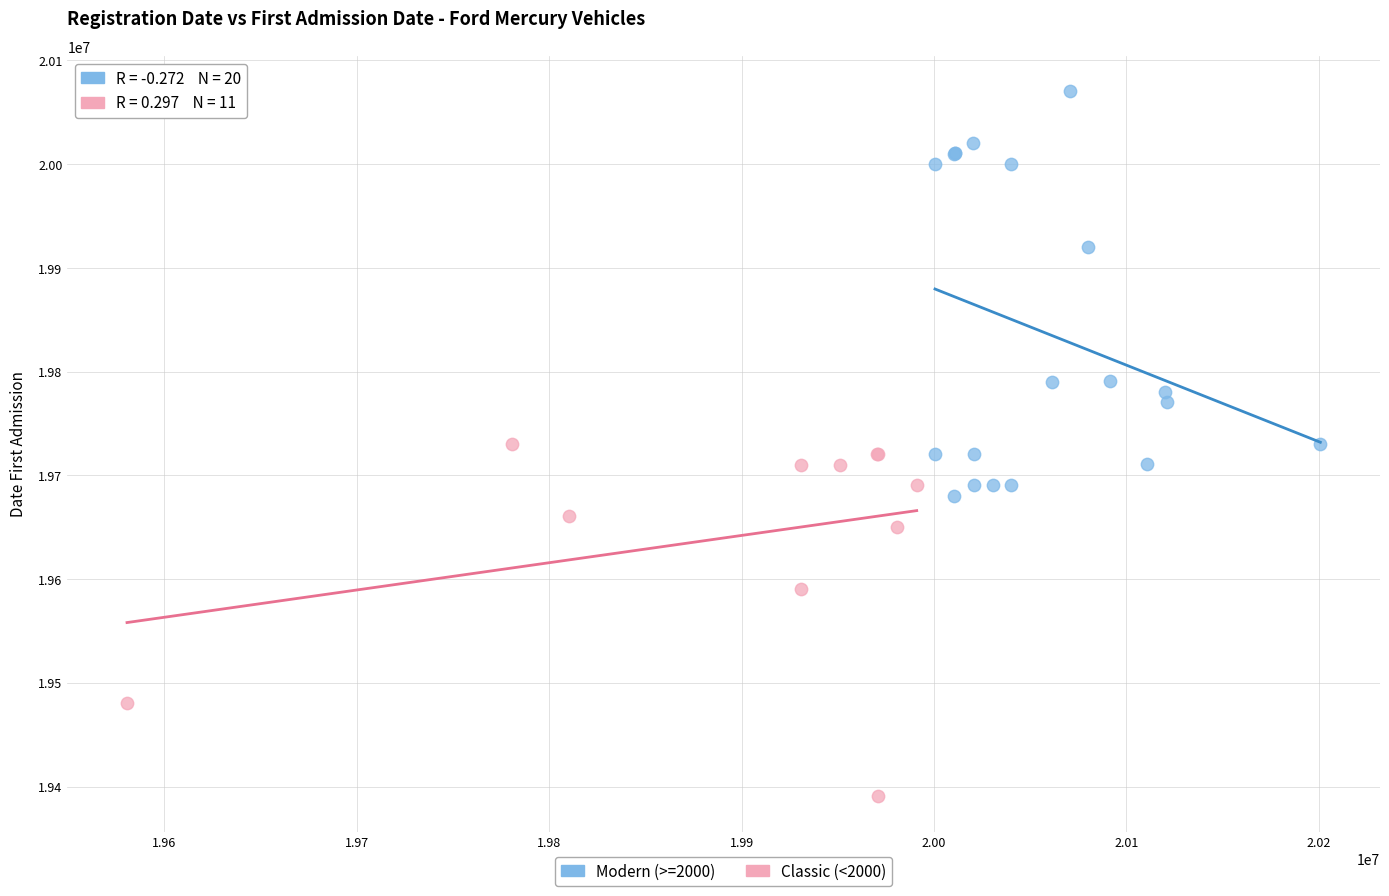

Which series contains the highest Y value?

Modern (>=2000)